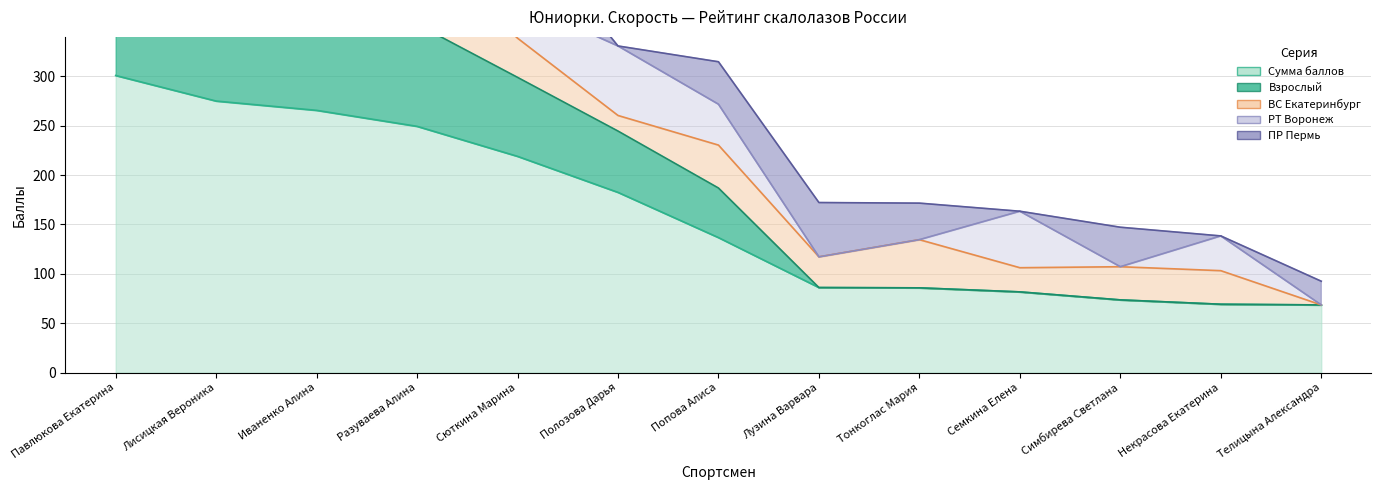

What is the difference between the highest and lowest values at Попова Алиса?

95.3